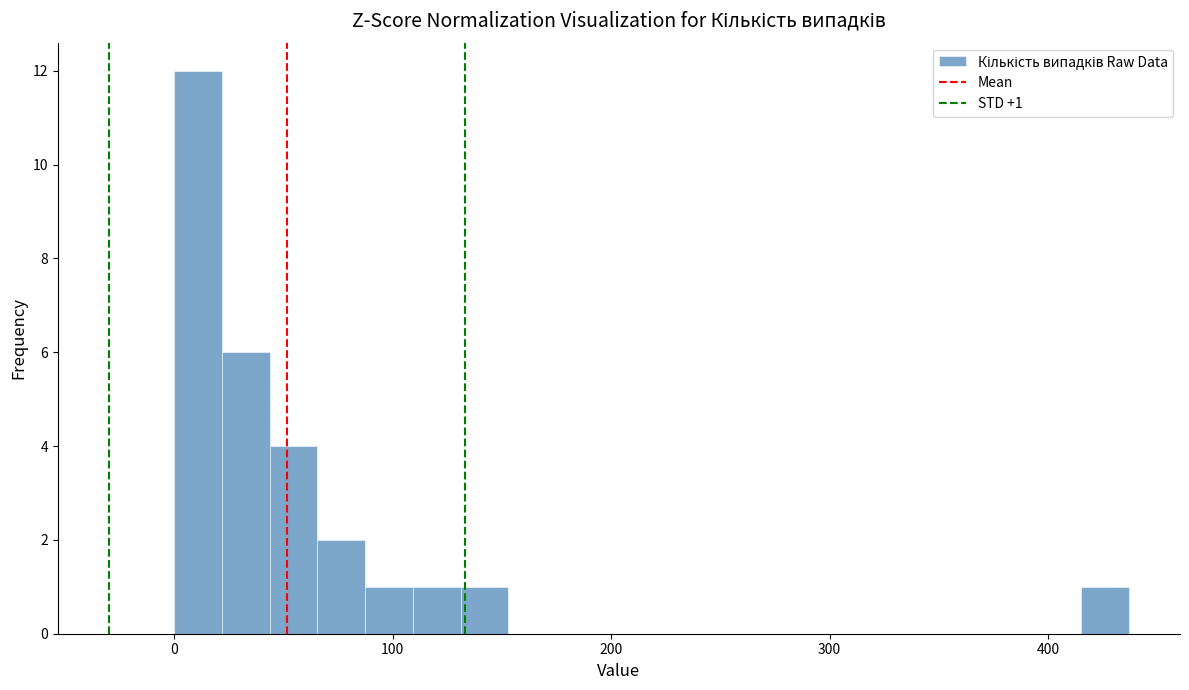

Around what value on the x-axis is the tallest bar? Give the approximate position of its centre, as read against the axis.

10